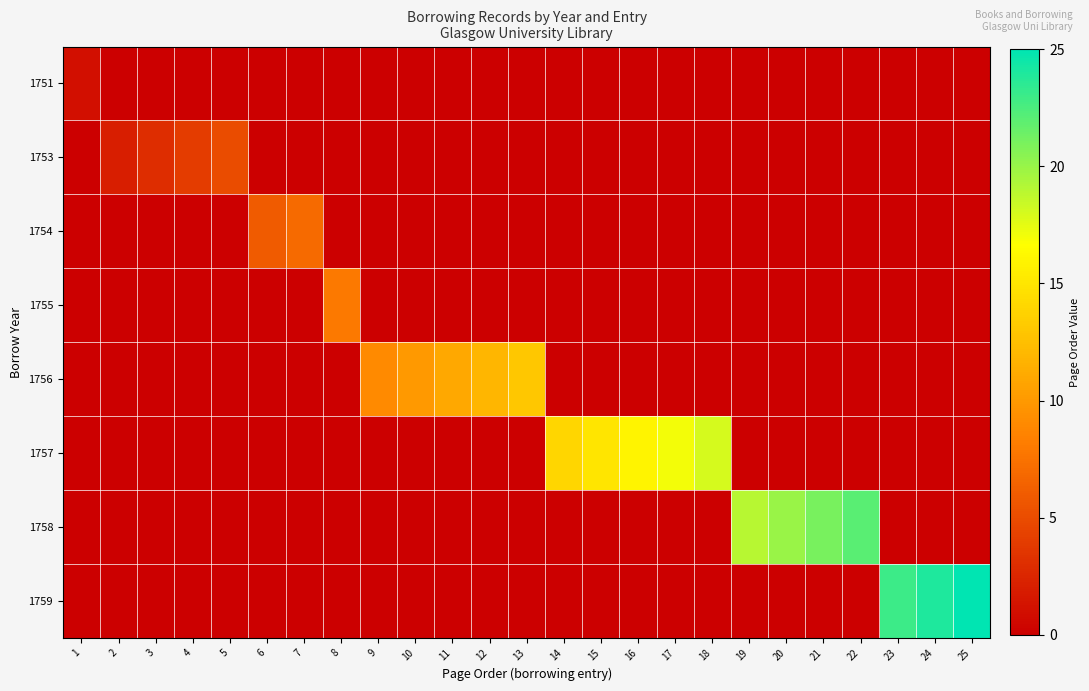

At how many categories does at least one series exceed 8?

17